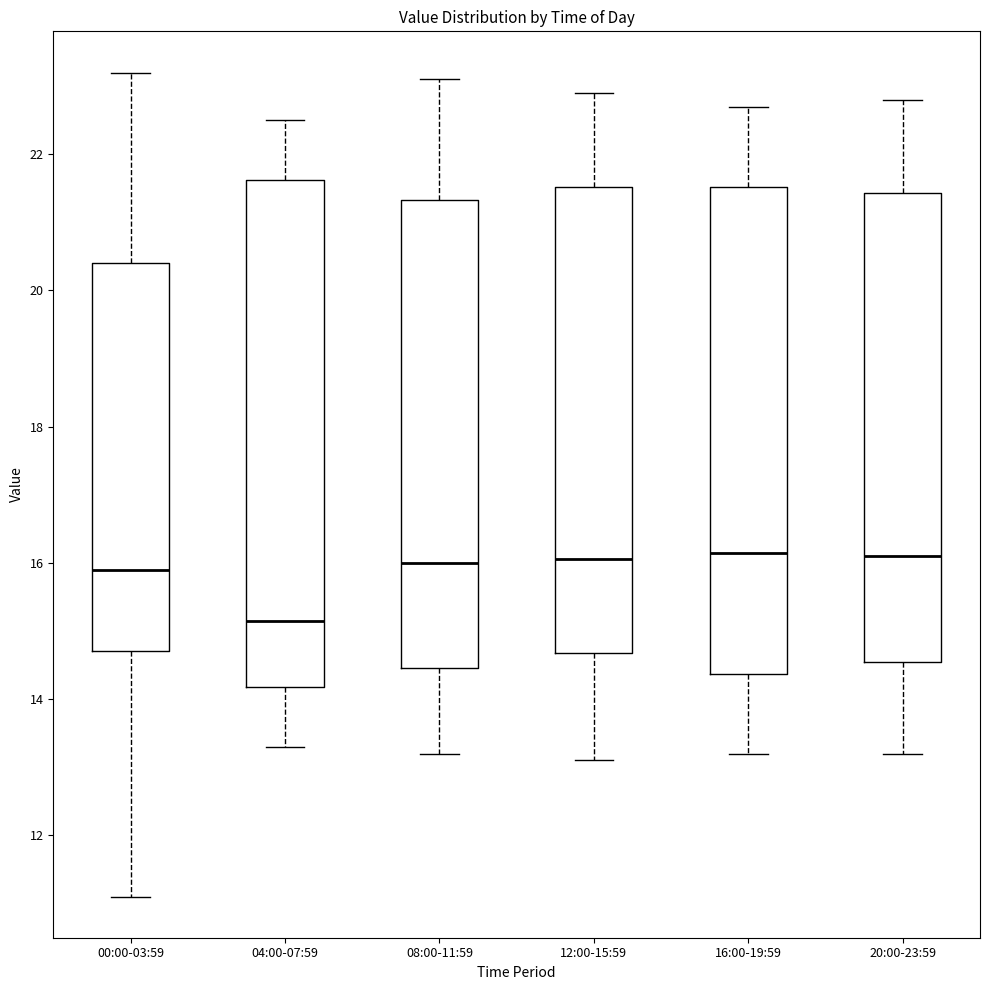

Reading left to right, read every box against the y-axis: the position of its median line, the range the box covers, and the ends of its whiskers. The values are not printed on the chart, so give them approximately, as read against the axis.

00:00-03:59: median 16.0, box 14.8 to 20.4, whiskers 11.2 to 23.2
04:00-07:59: median 15.2, box 14.2 to 21.6, whiskers 13.4 to 22.6
08:00-11:59: median 16.0, box 14.4 to 21.4, whiskers 13.2 to 23.2
12:00-15:59: median 16.0, box 14.6 to 21.6, whiskers 13.2 to 23.0
16:00-19:59: median 16.2, box 14.4 to 21.6, whiskers 13.2 to 22.8
20:00-23:59: median 16.2, box 14.6 to 21.4, whiskers 13.2 to 22.8